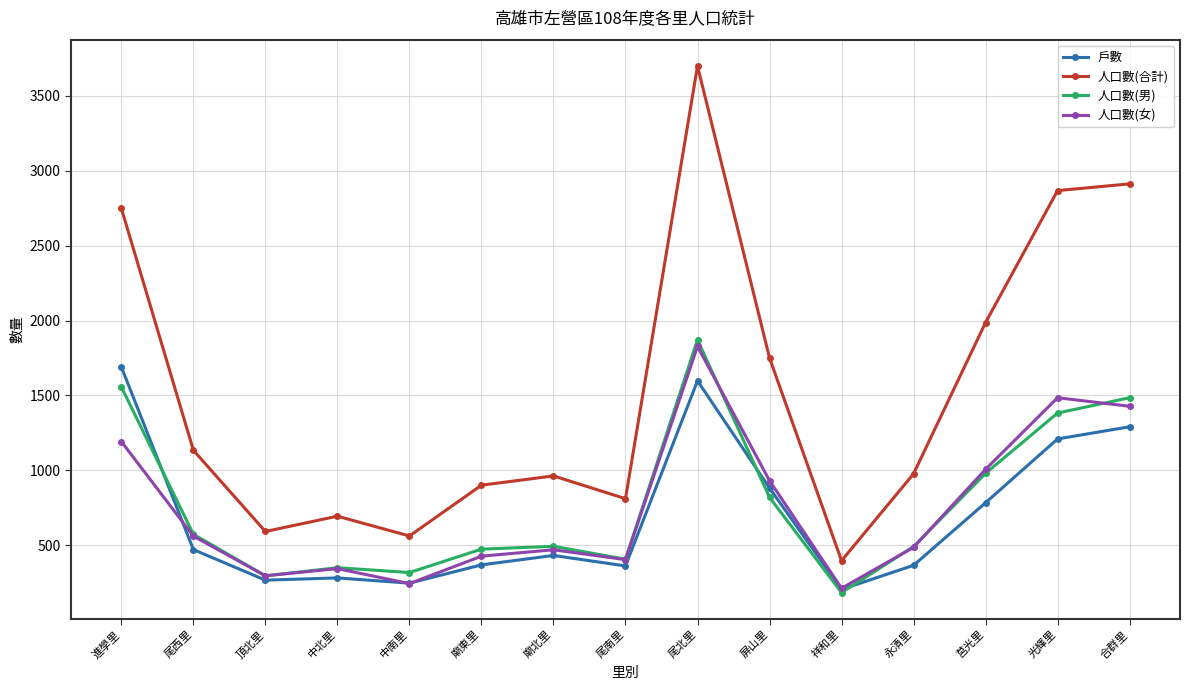

The 人口數(合計) series shows 4833 at 合群里. True or false?

False